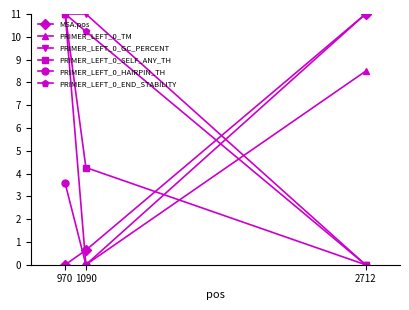

Reading left to right, extract all data points from this chart.

MSA.pos: 970=0.0	1090=0.6	2712=11.0
PRIMER_LEFT_0_TM: 970=11.0	1090=0.0	2712=8.5
PRIMER_LEFT_0_GC_PERCENT: 970=11.0	1090=11.0	2712=0.0
PRIMER_LEFT_0_SELF_ANY_TH: 970=11.0	1090=4.3	2712=0.0
PRIMER_LEFT_0_HAIRPIN_TH: 970=3.6	1090=0.0	2712=11.0
PRIMER_LEFT_0_END_STABILITY: 970=11.0	1090=10.2	2712=0.0